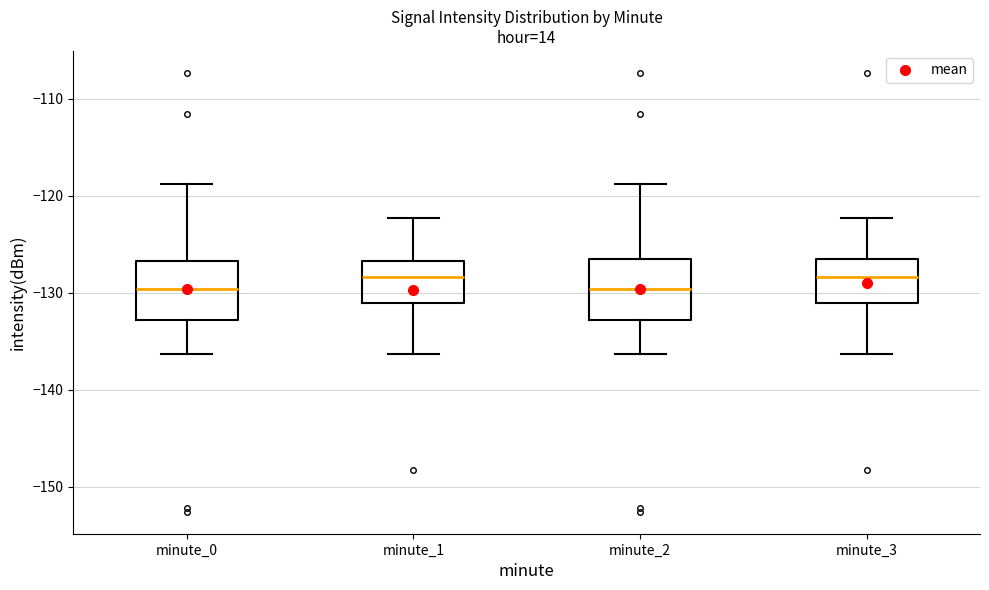

Where is the lower edge of the box for minute_1 on the y-axis? The values are not printed on the chart, so give them approximately, as read against the axis.

-131